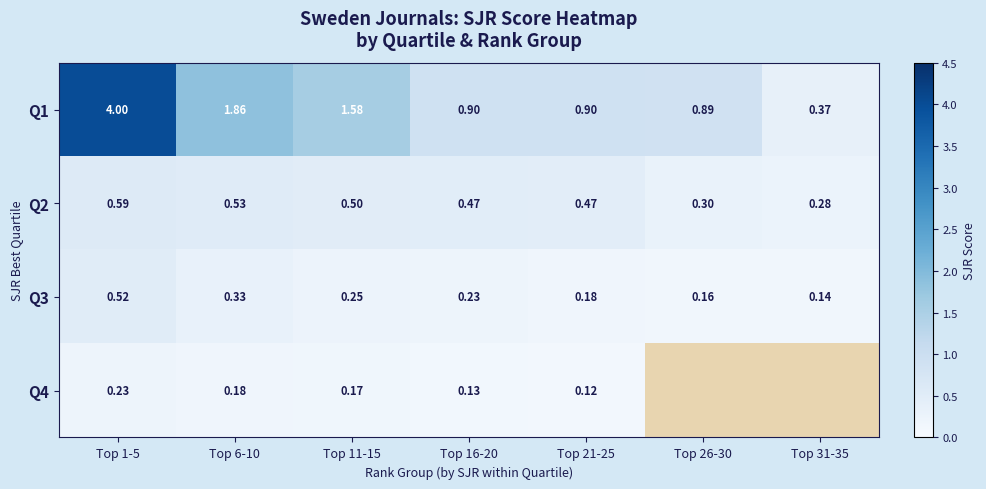

Is it true that Q3 equals 0.5 at Top 1-5?

True